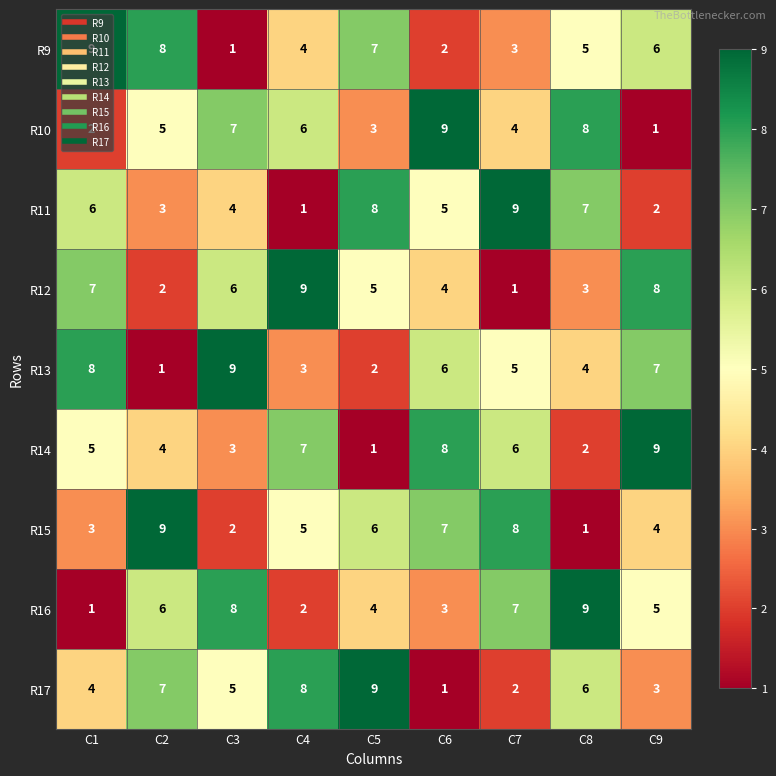

The value of R11 at C3 is 5. True or false?

False